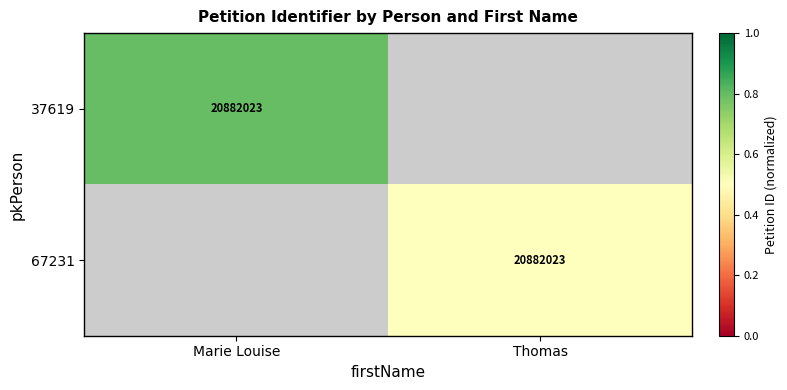

Is it true that 37619 equals 20882023.0 at Marie Louise?

True